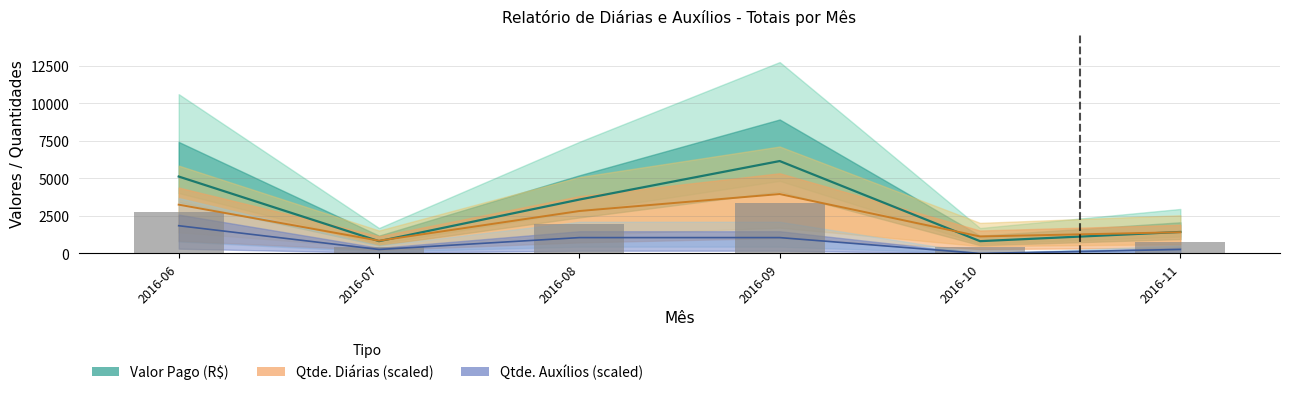

At which category does the chart reach its peak across all series?

2016-09